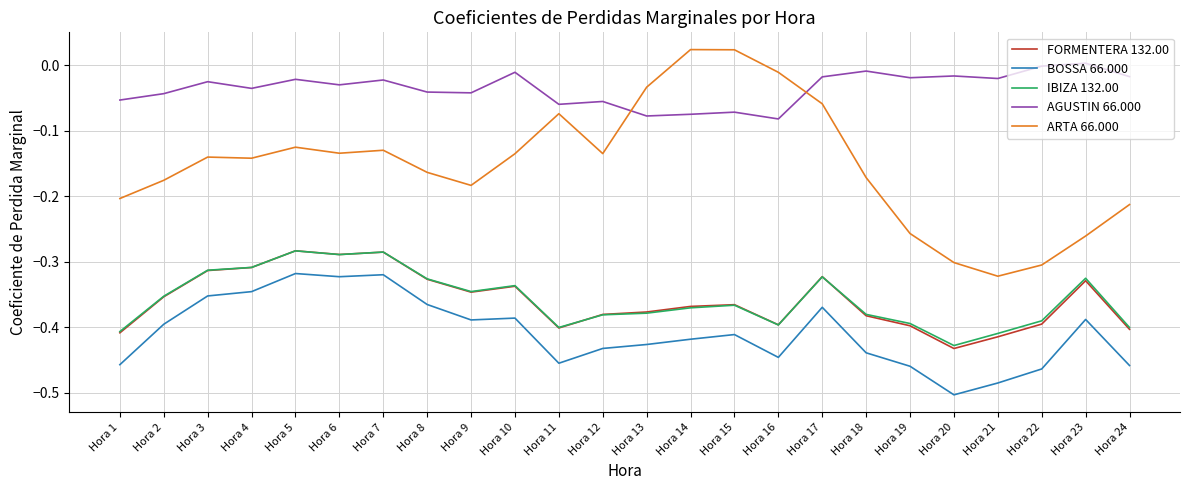

True or false: IBIZA 132.00 and BOSSA 66.000 intersect in this chart.

False